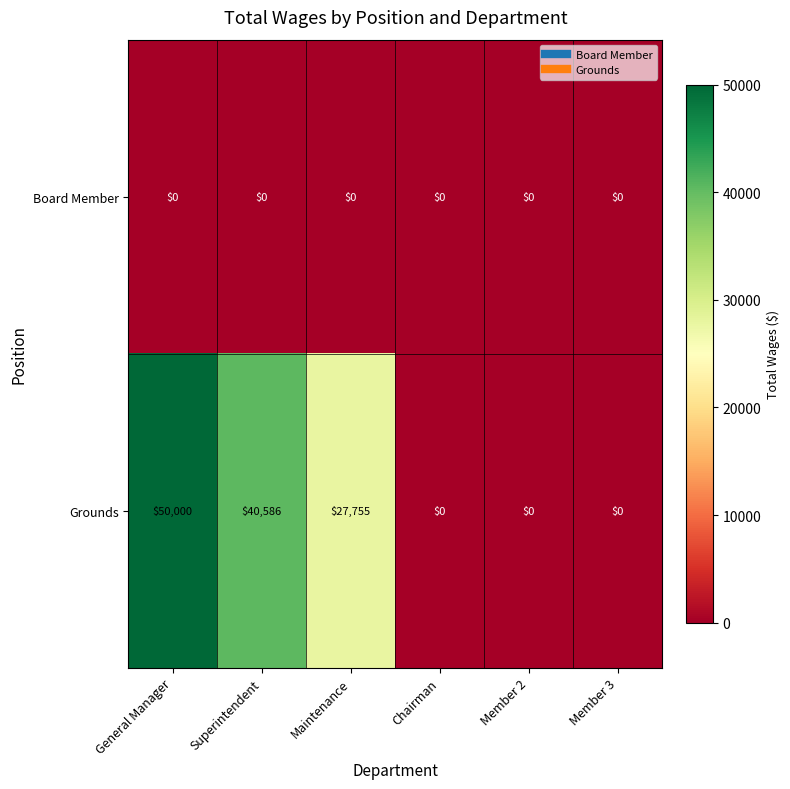

At which category does the chart reach its peak across all series?

General Manager